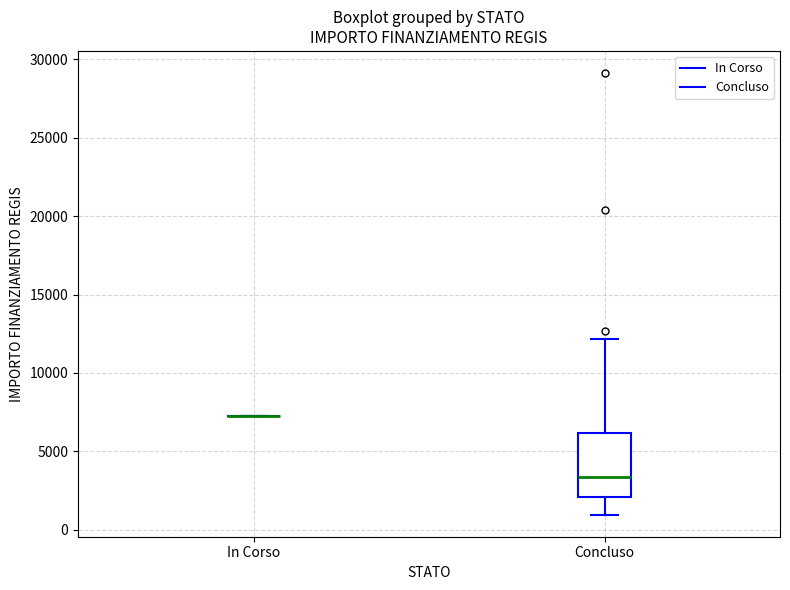

Comparing the boxes themselves (not the whiskers), which one is the tallest?

Concluso